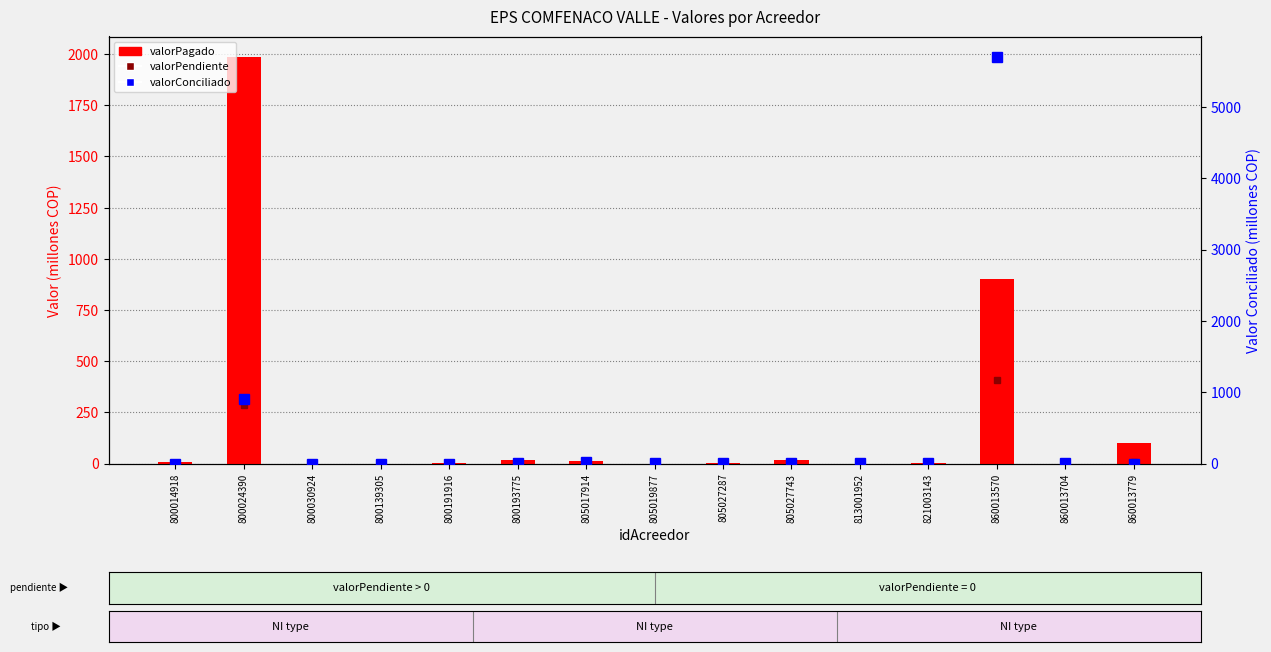

Which category has the lowest value in the valorPendiente series?

800014918